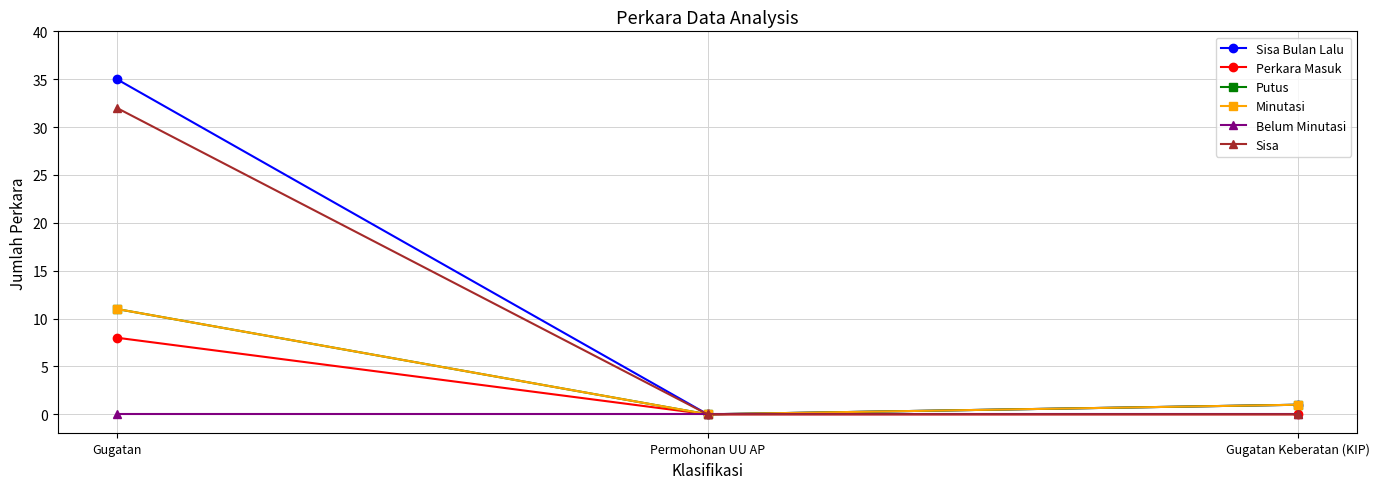

What position from the right is Permohonan UU AP?

2